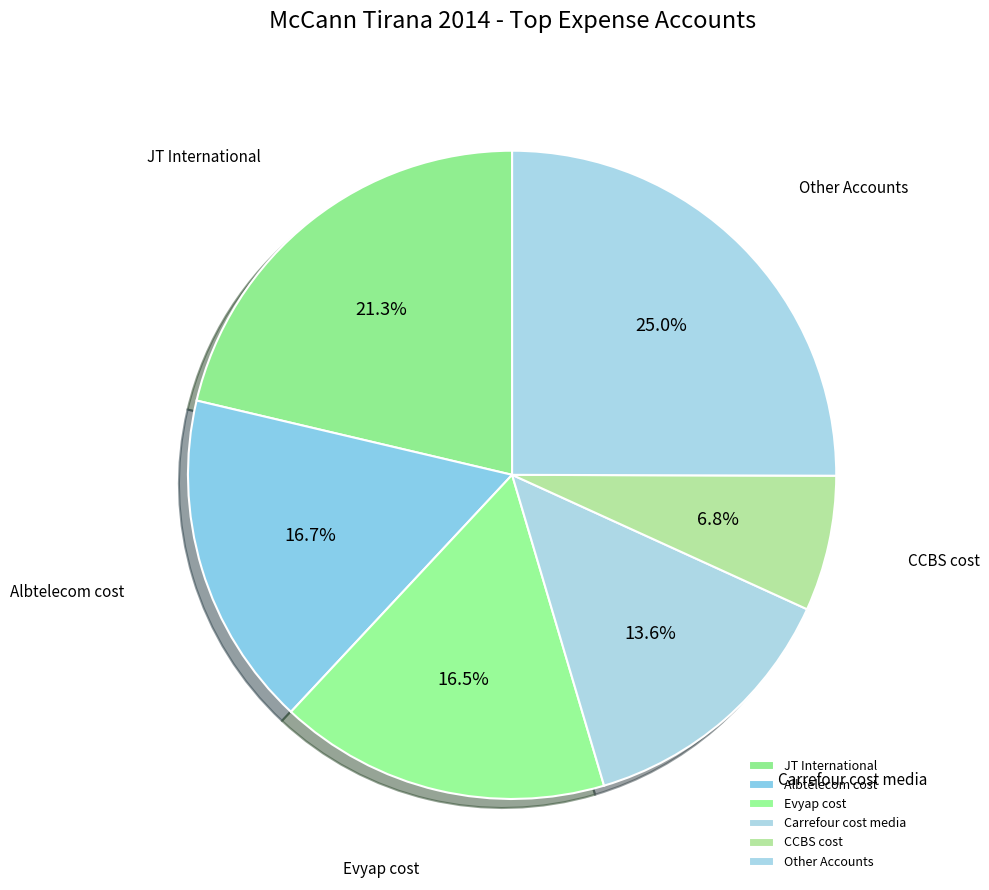

Does any single category account for the majority?

No